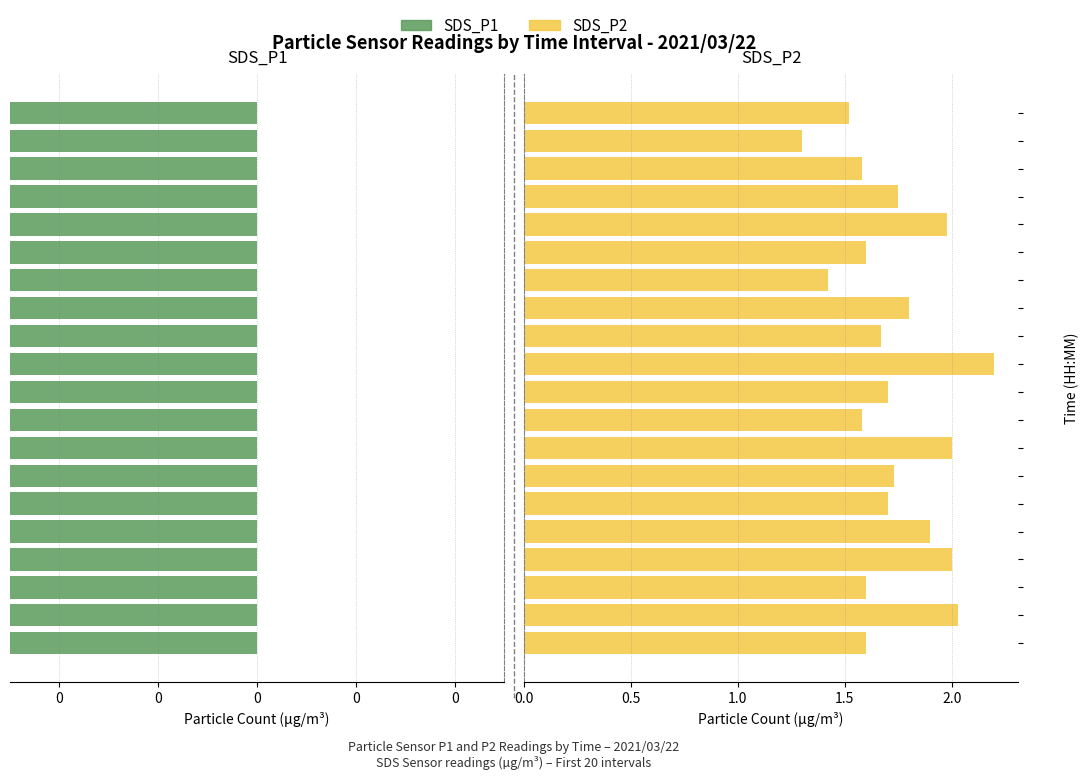

The value of SDS_P1 at 8 is 5.8. True or false?

True